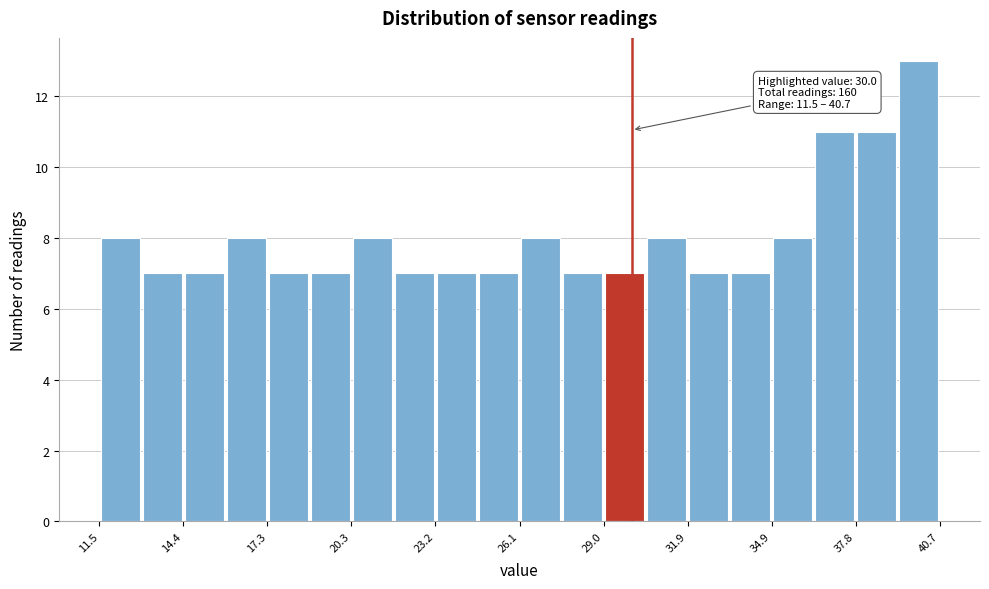

Around what value on the x-axis is the tallest bar? Give the approximate position of its centre, as read against the axis.

40.0